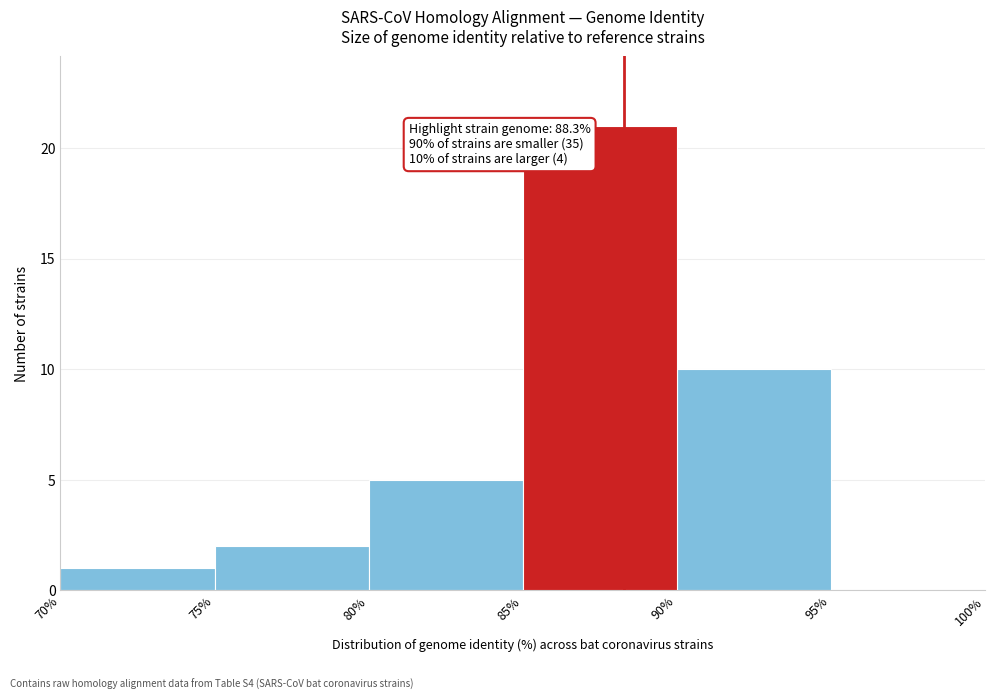

Over which range of the x-axis is the bar tallest?

85% to 90%